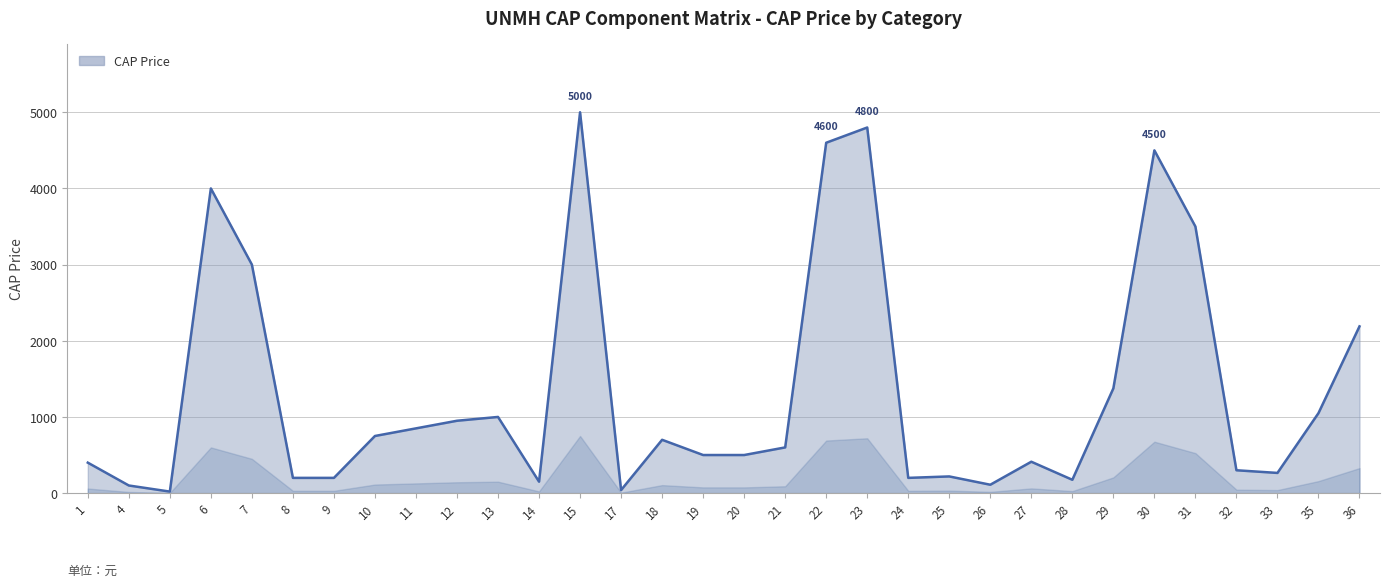

The value at 29 is 1811. True or false?

False